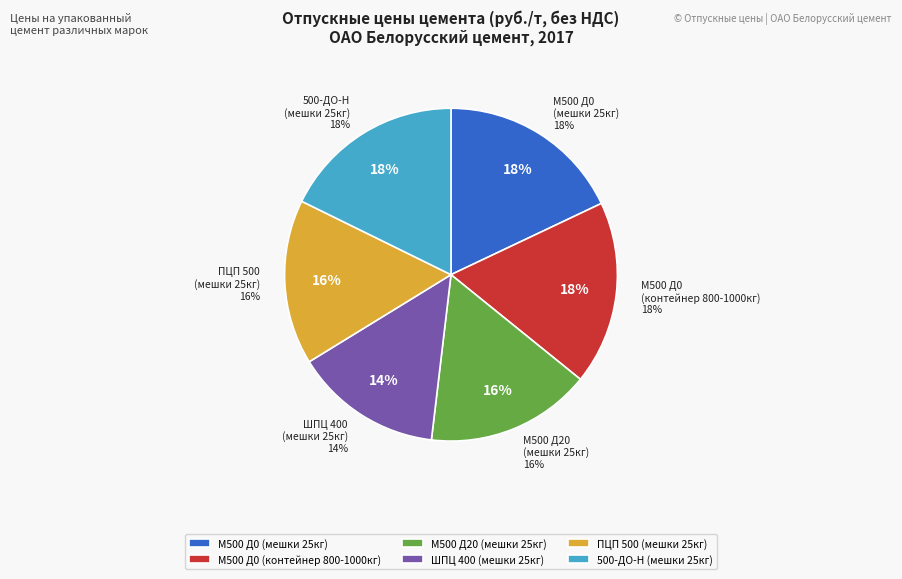

To the nearest percent, what is the combined percentage of Портландцемент 500-ДО-Н and ПортландцементМ 500 Д0 в мешках?

36%